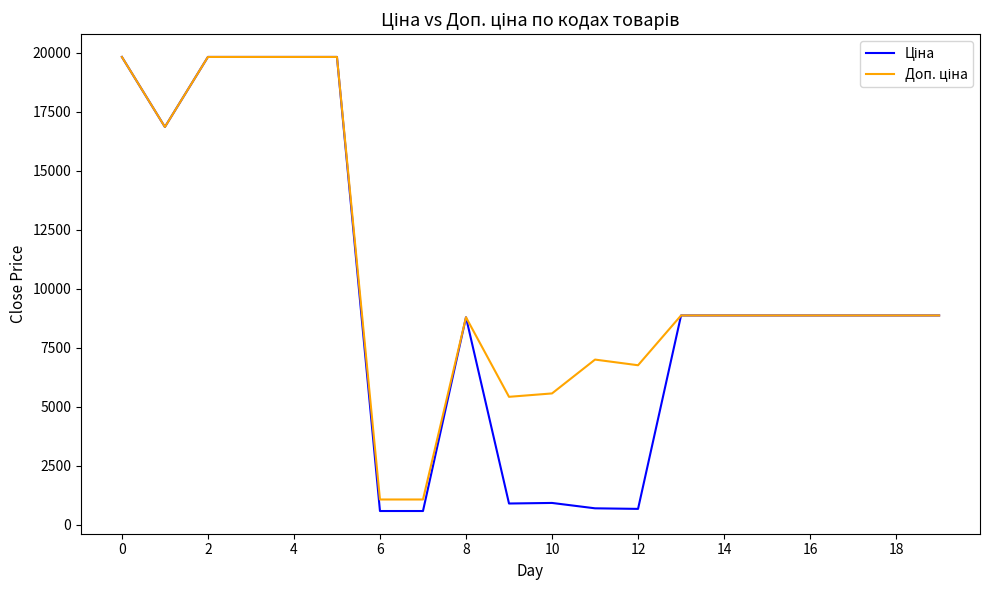

How many lines are shown in the chart?

2